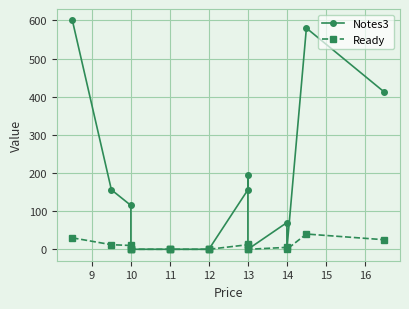

What is the maximum value for Ready?

40